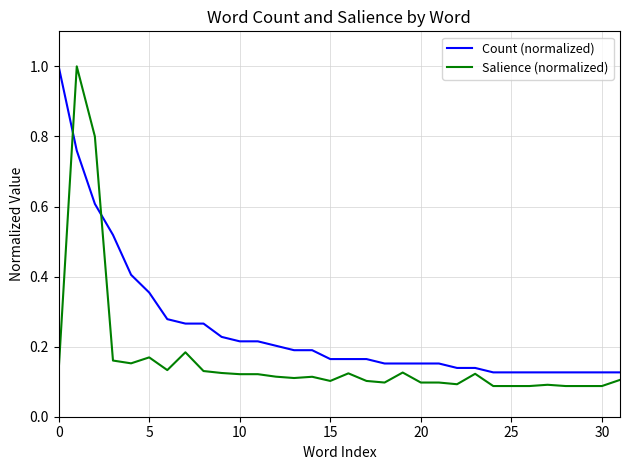

Rank the series by their average value, from highest to lowest.

Count (normalized), Salience (normalized)